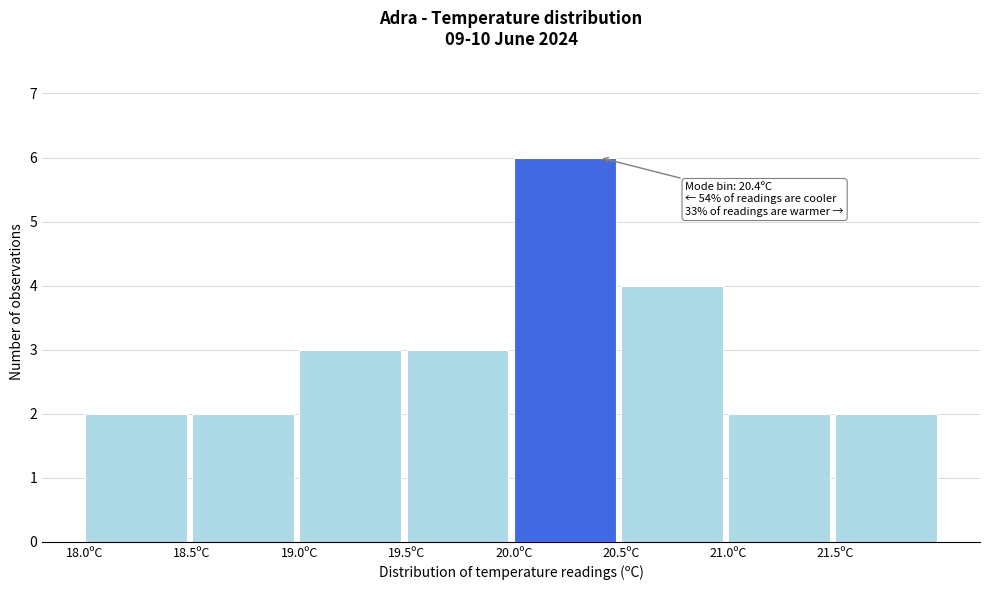

Which range on the x-axis has the tallest bar?

20.0 to 20.5